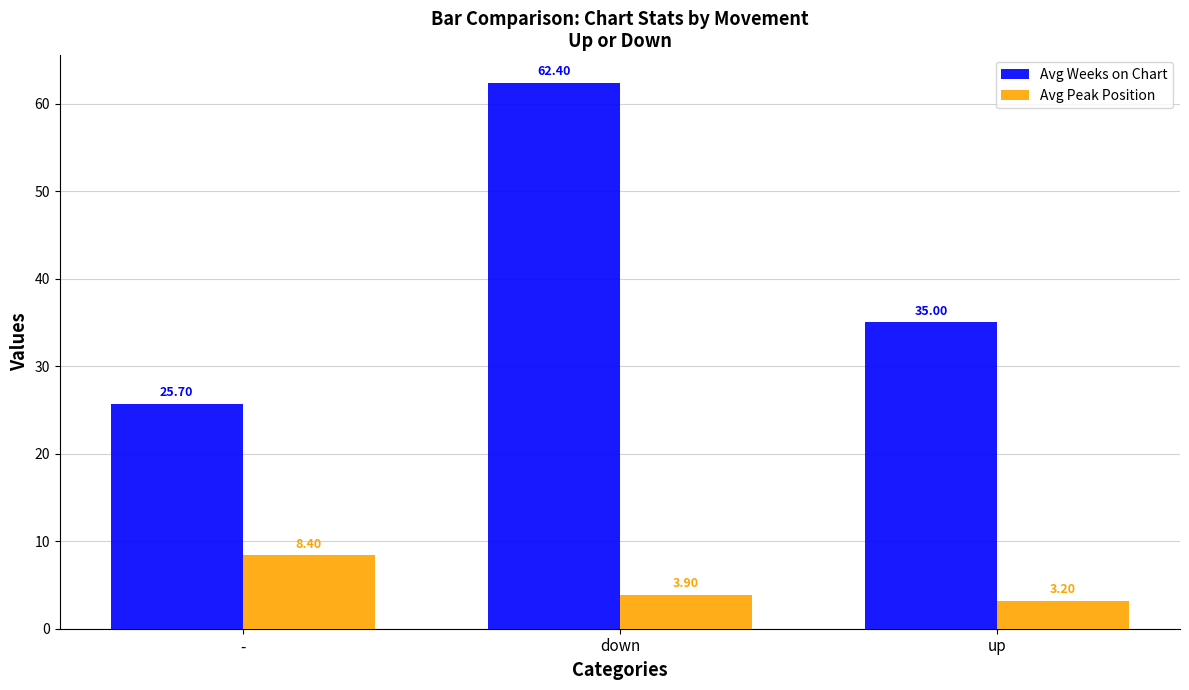

What is the difference between the Avg Weeks on Chart values at up and -?

9.3